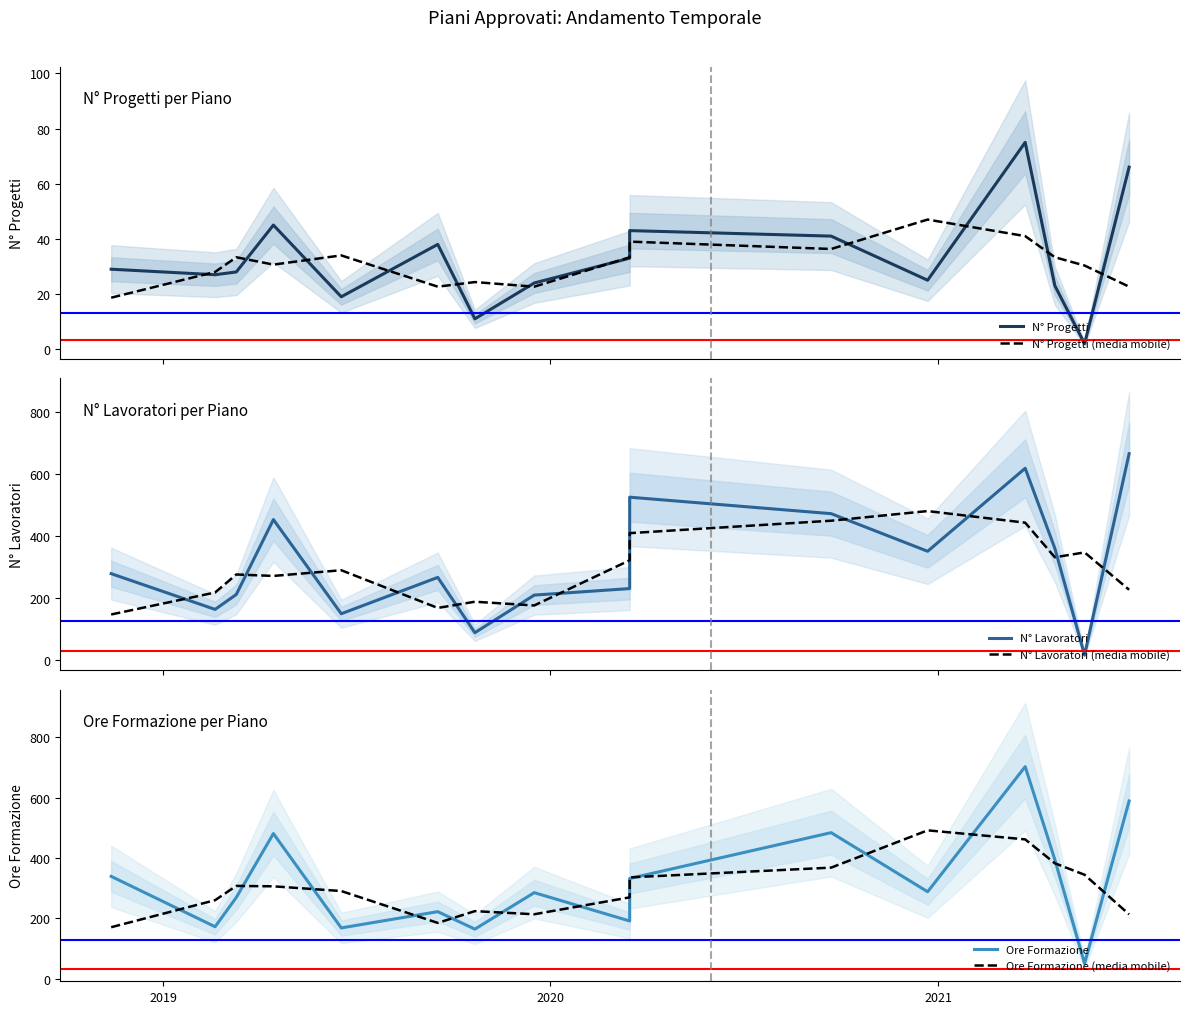

How many distinct data groups are displayed?

6